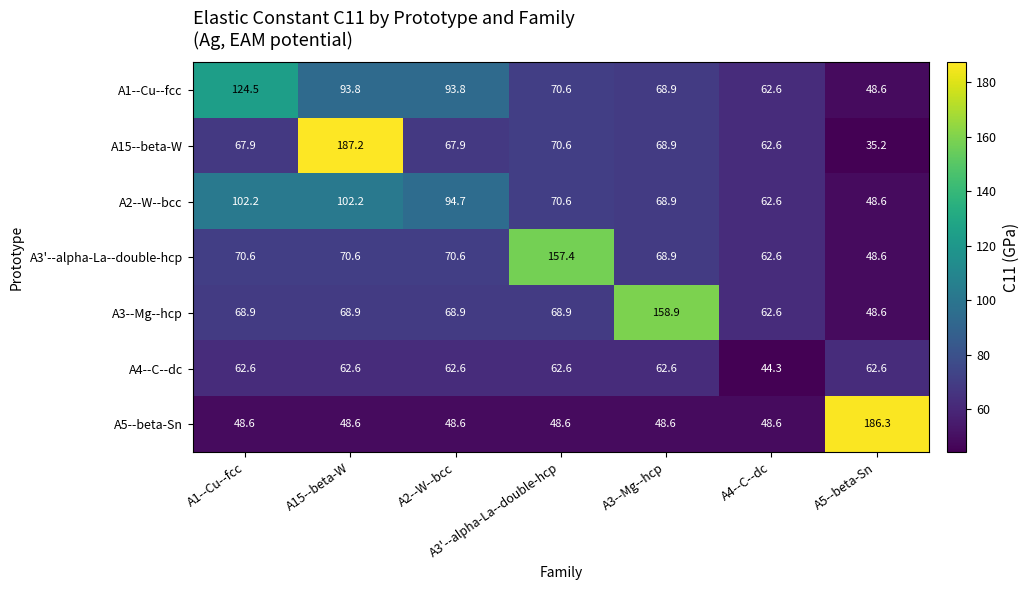

Rank the series at A2--W--bcc from highest to lowest value.

A2--W--bcc, A1--Cu--fcc, A3'--alpha-La--double-hcp, A3--Mg--hcp, A15--beta-W, A4--C--dc, A5--beta-Sn